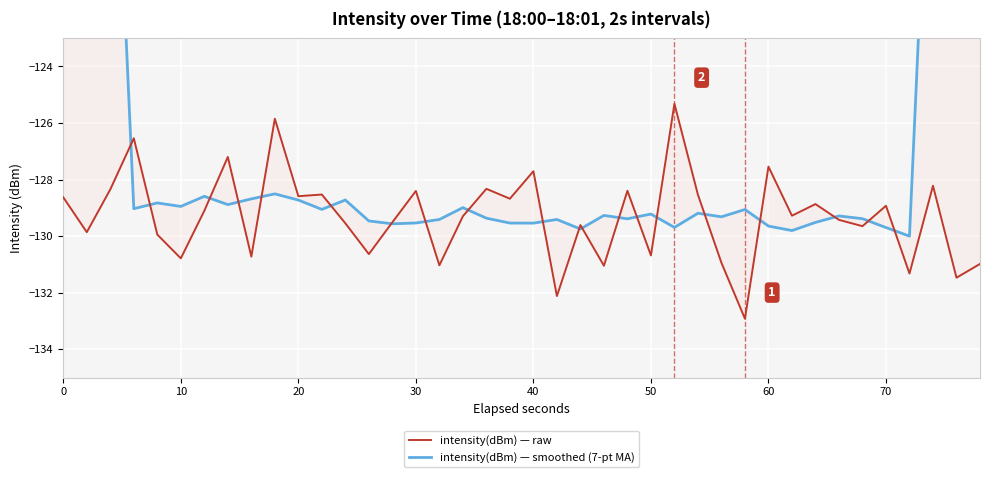

What are all the series names shown in the legend?

intensity(dBm) — raw, intensity(dBm) — smoothed (7-pt MA)